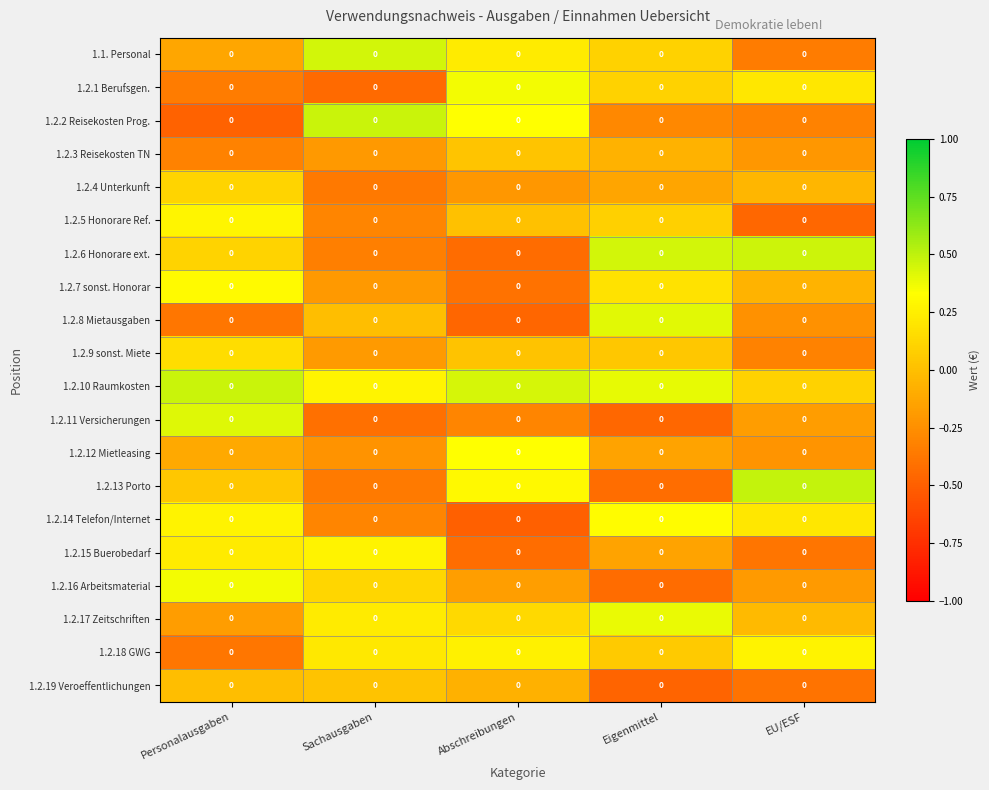

How many values in 1.2.11 Versicherungen are below zero?

4